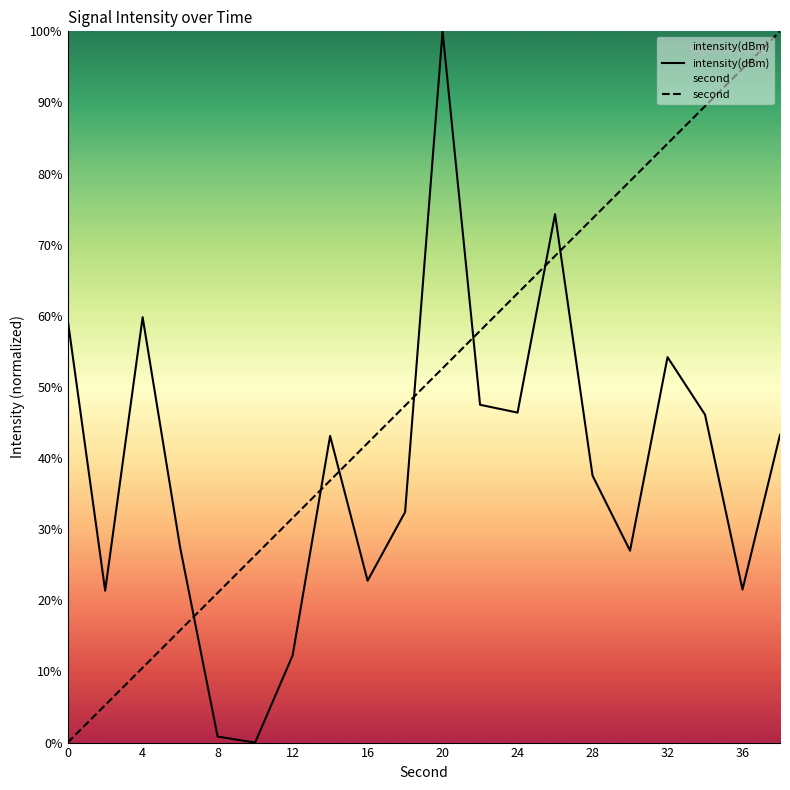

Does the chart have visible grid lines?

No